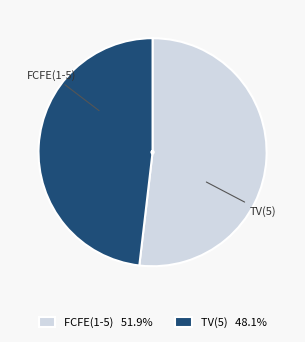

Count the number of slices in the pie.

2